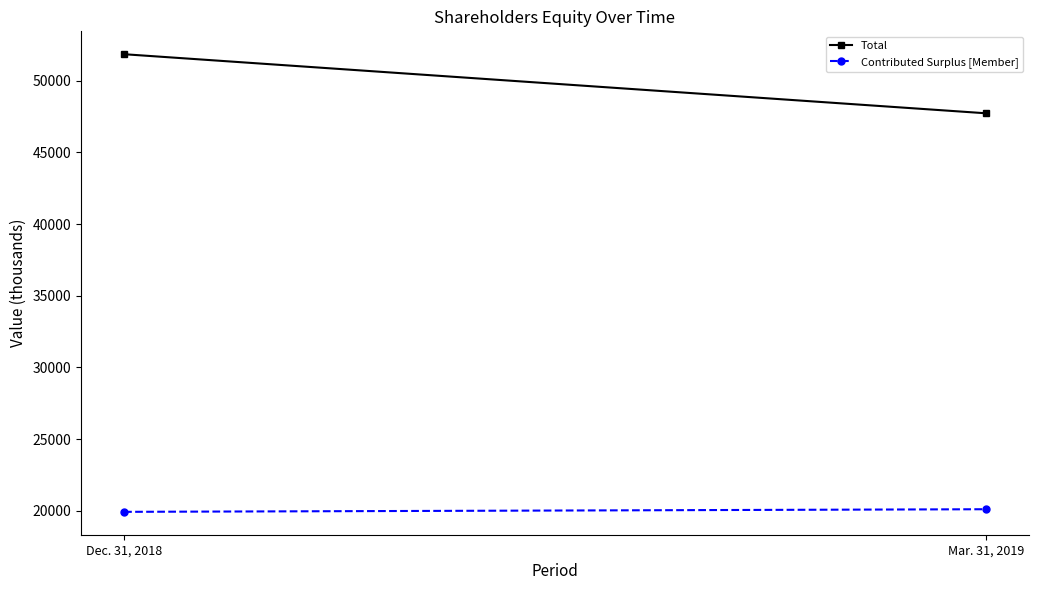

What position from the left is Mar. 31, 2019?

2